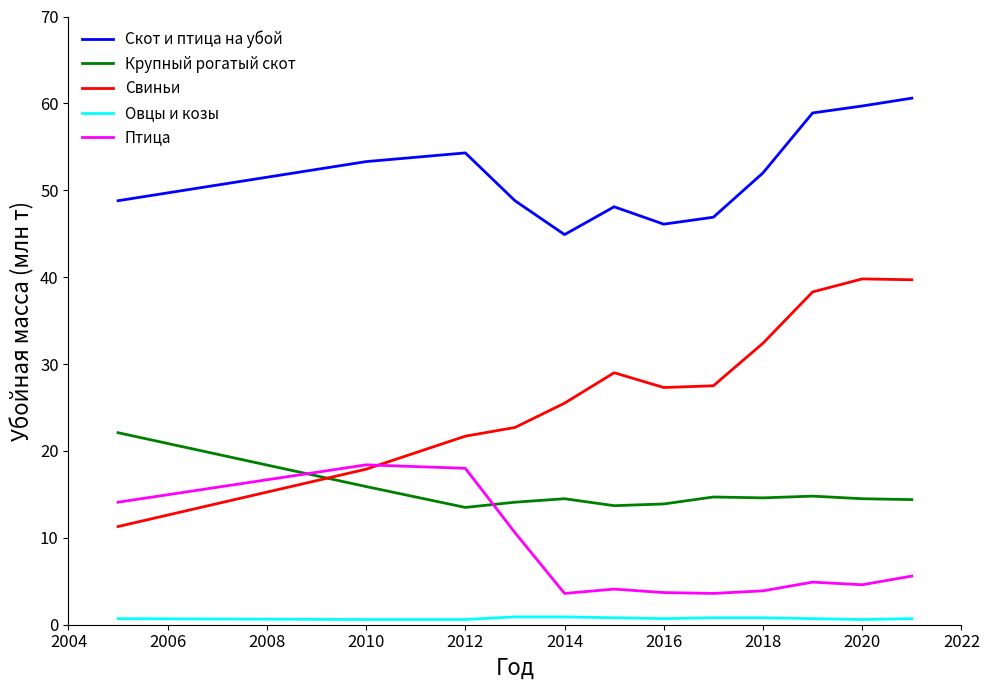

How many series are shown in this chart?

5